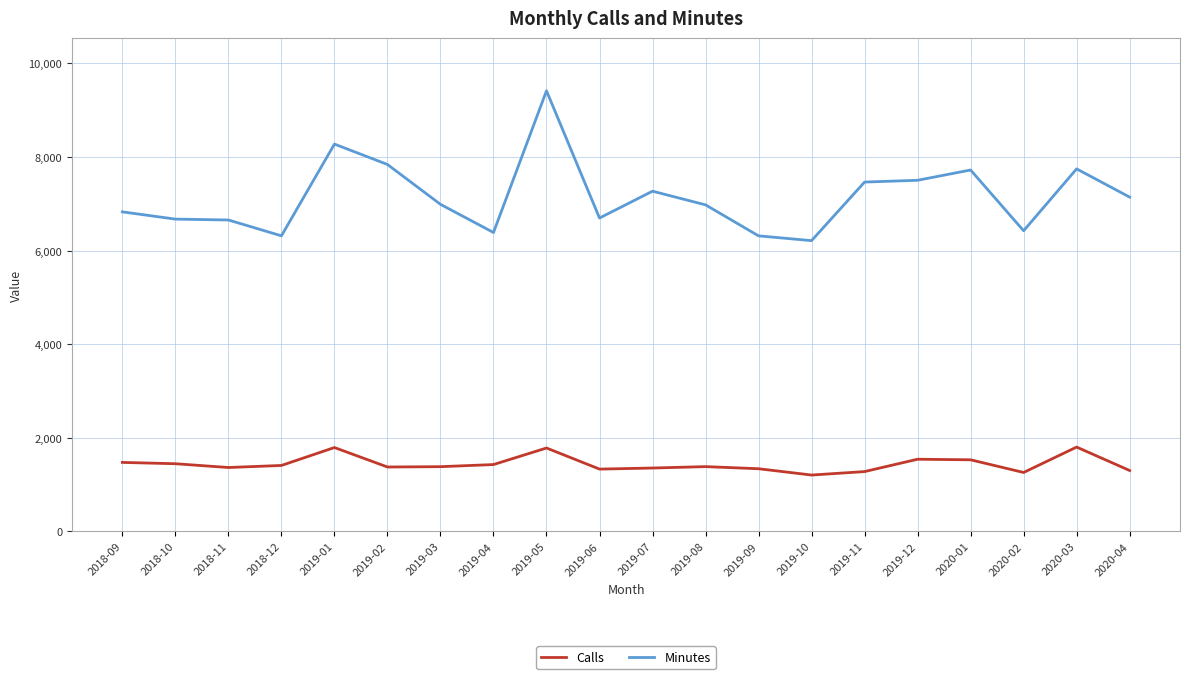

How many lines are shown in the chart?

2